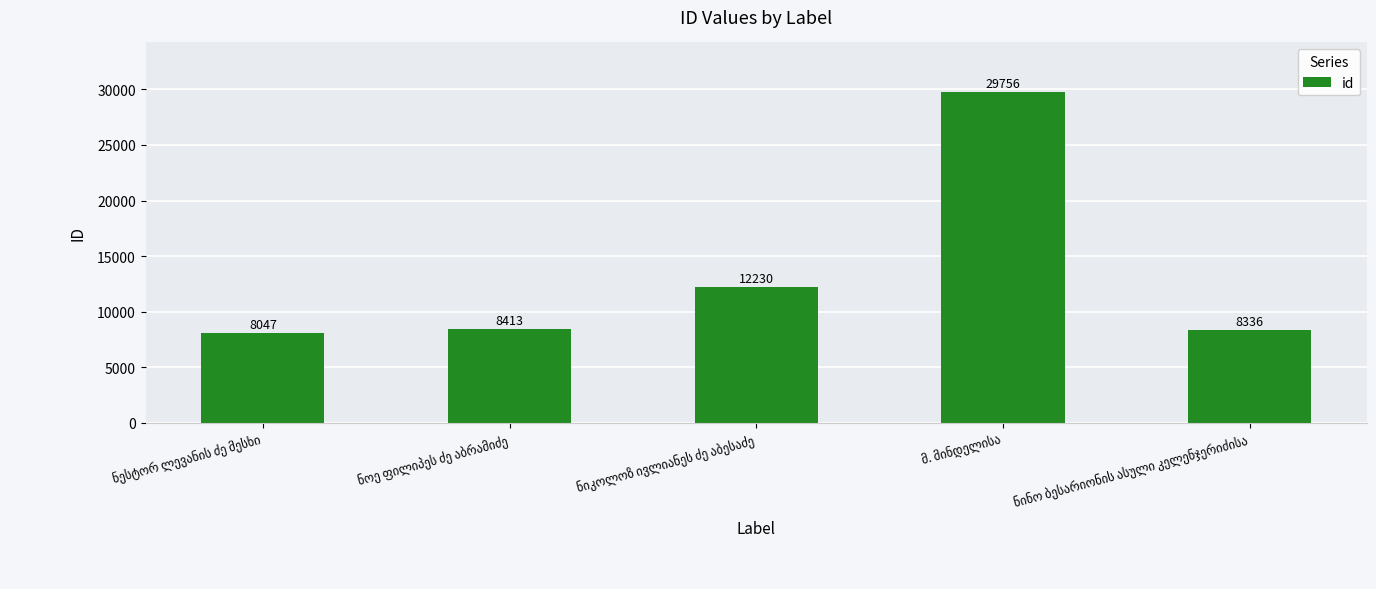

What is the smallest value displayed?

8047